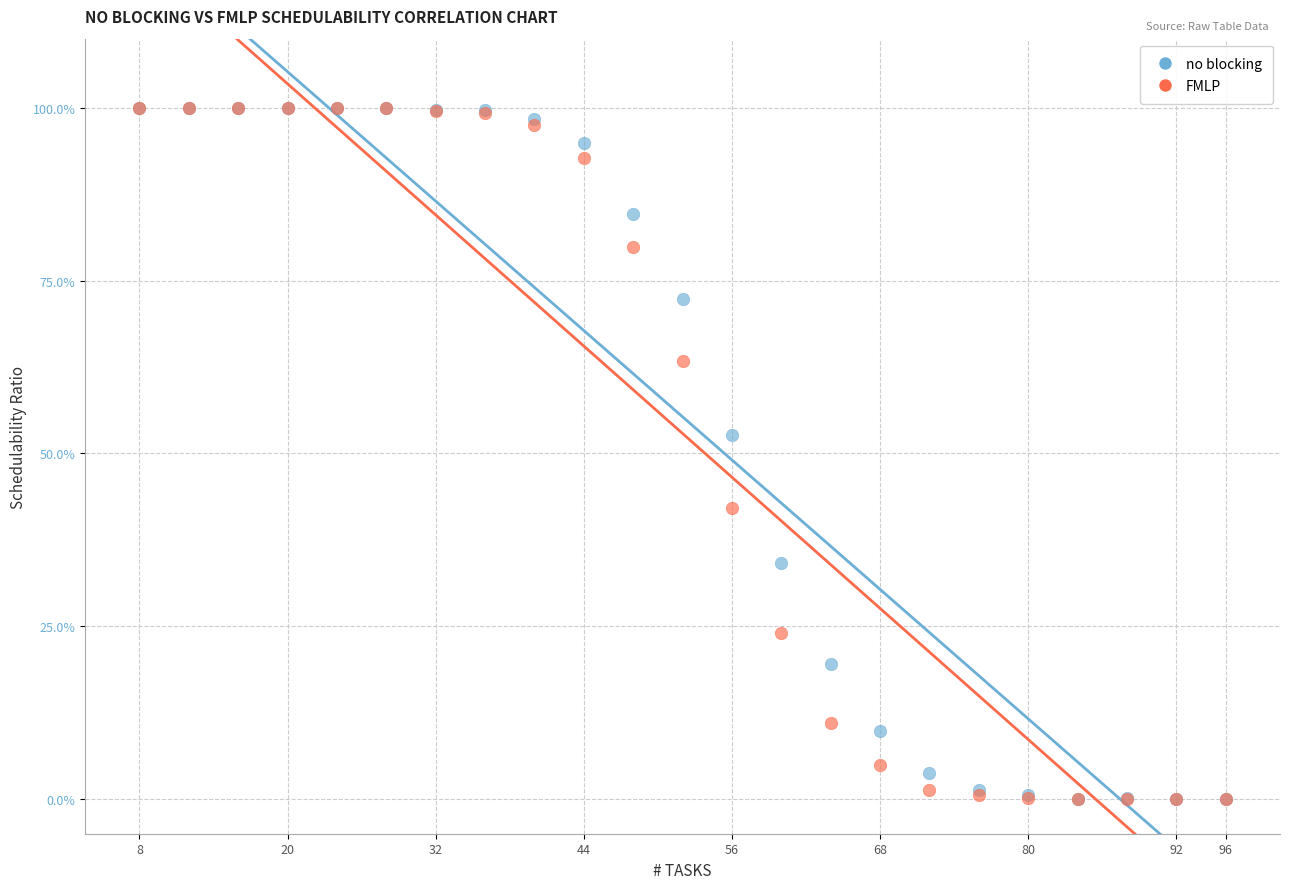

What are all the series names shown in the legend?

no blocking, FMLP